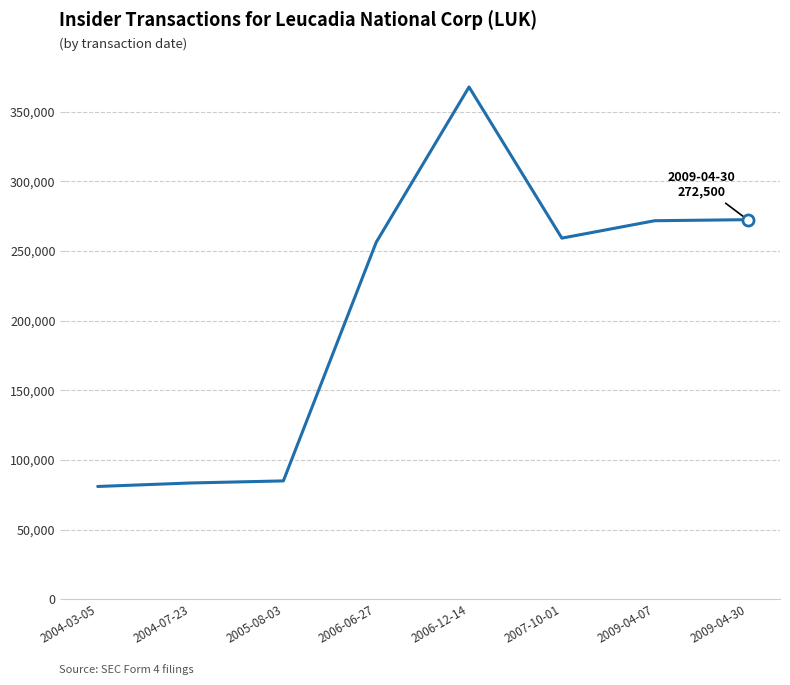

What is the greatest value displayed?

367750